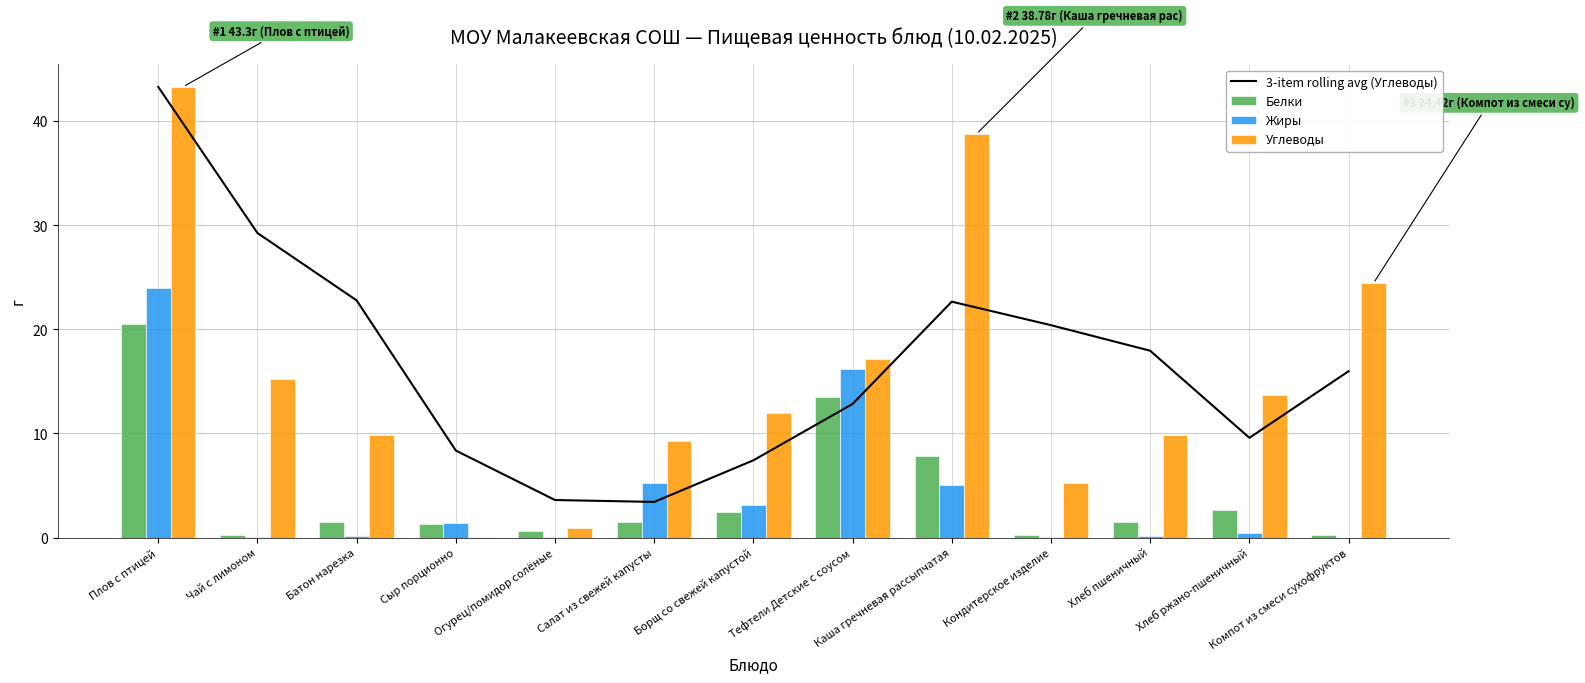

Are the bars horizontal?

No